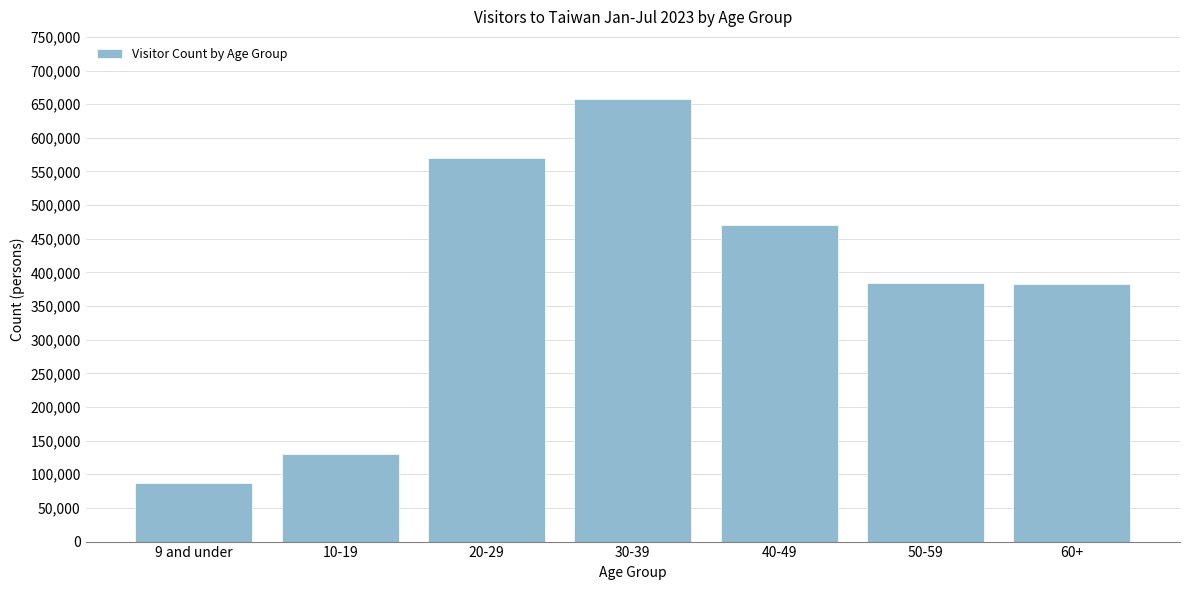

Between 60+ and 9 and under, which is larger?

60+